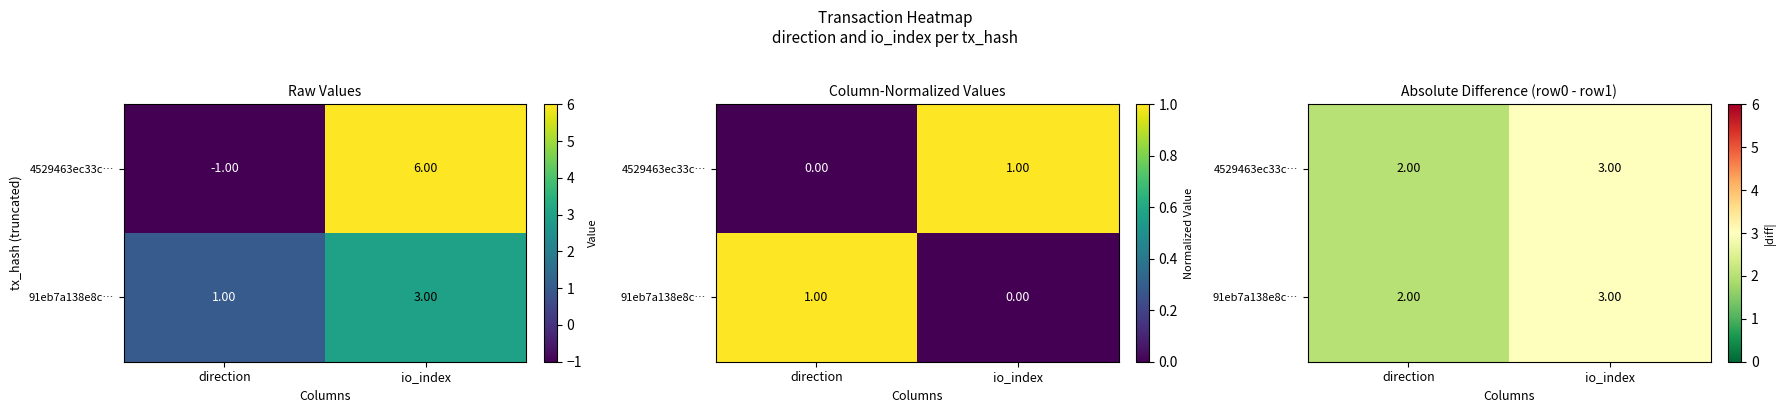

Is it true that 91eb7a138e8c… equals 1 at direction?

False